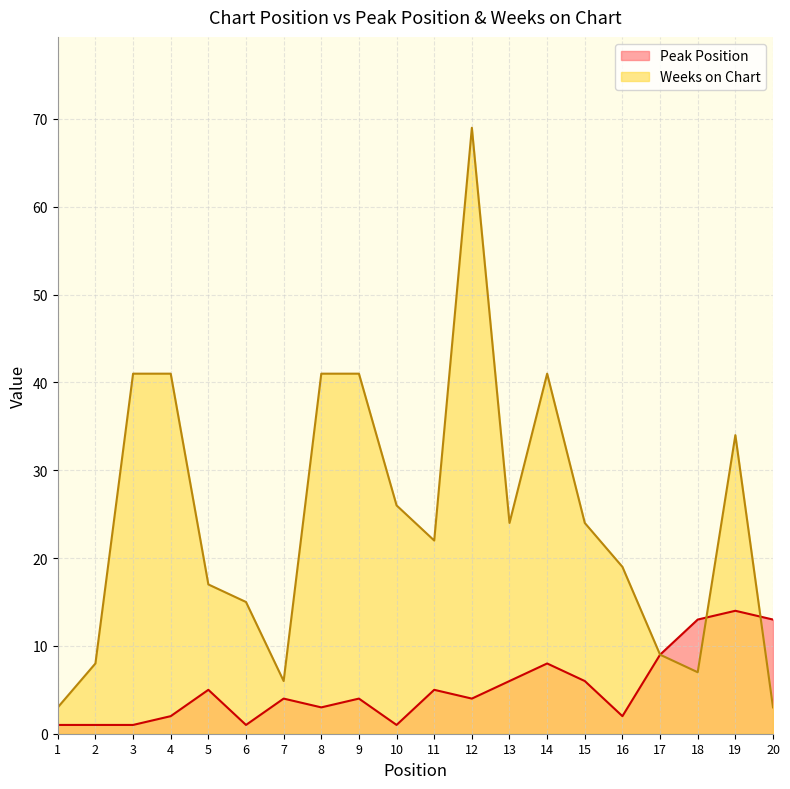

What is the sum of all Weeks on Chart values?

491